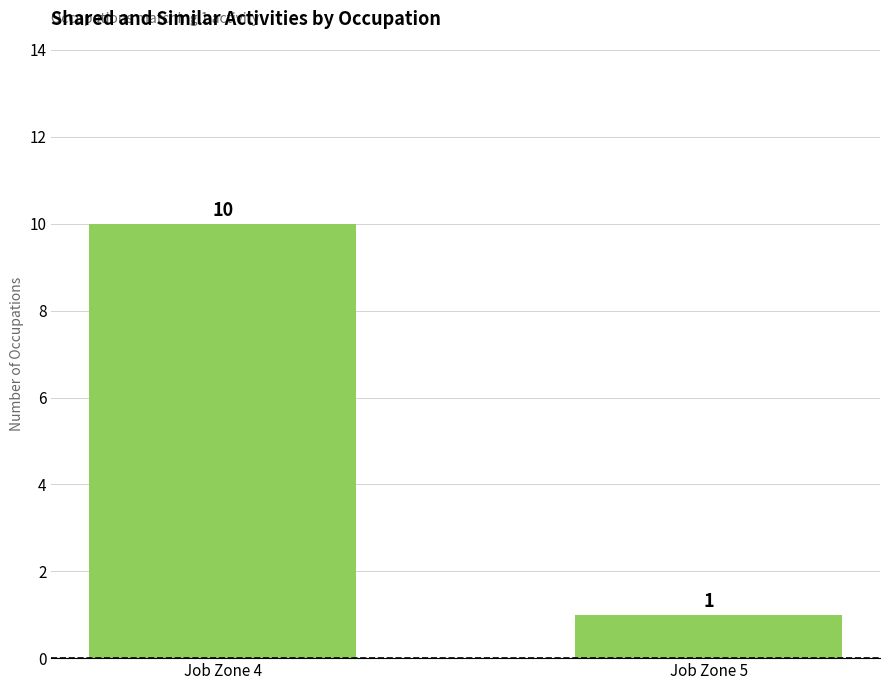

Reading left to right, transcribe all the data shown in this chart.

Job Zone 4=10	Job Zone 5=1